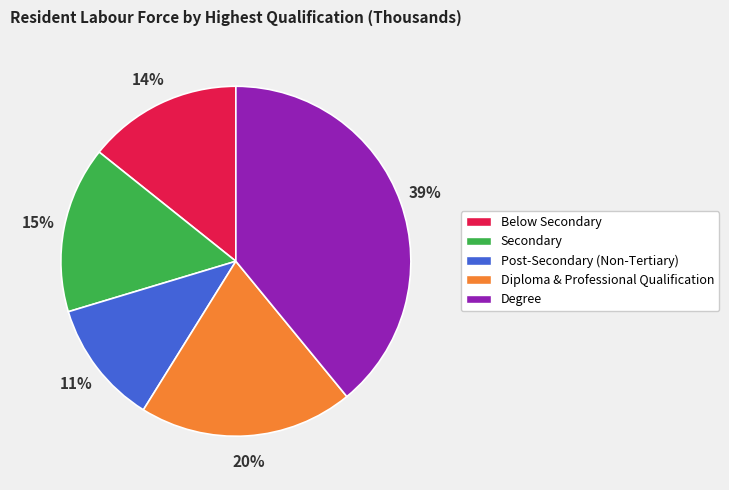

Which category has the biggest portion of the pie?

Degree